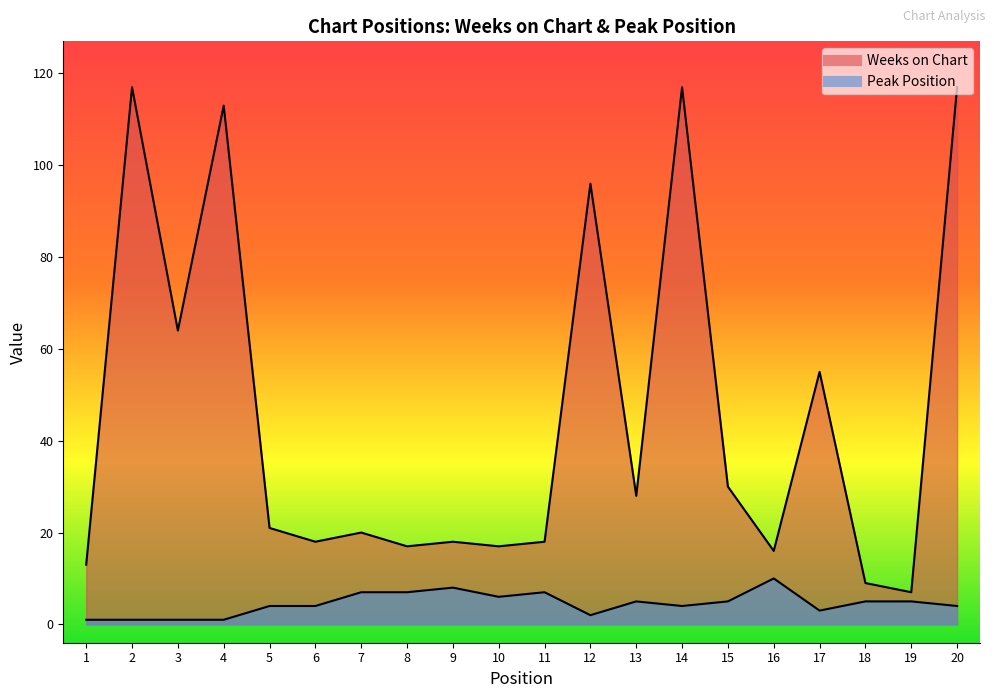

How many values in the Peak Position series are below 5?

10